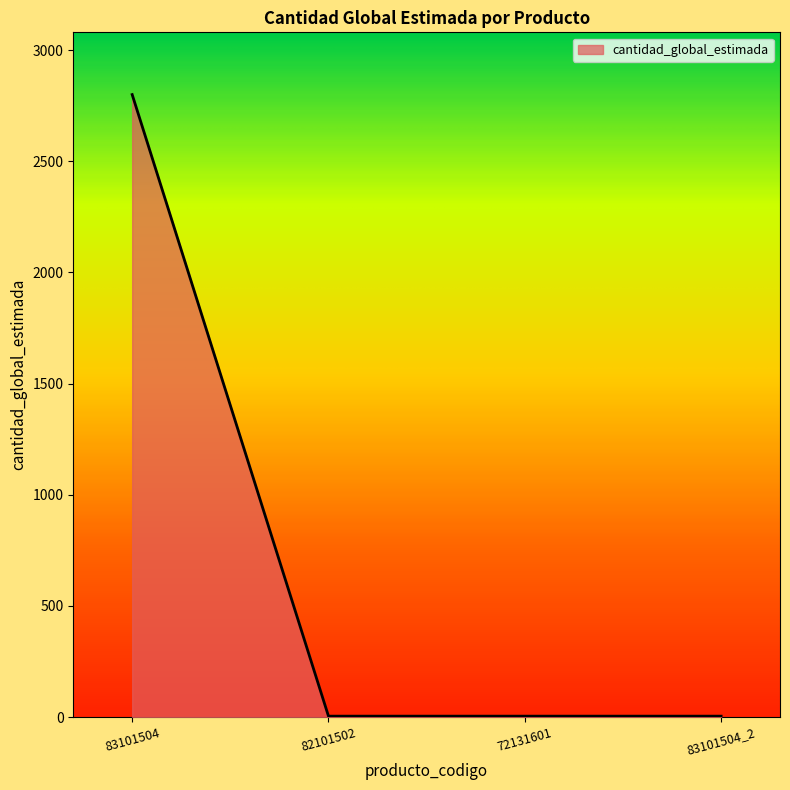

True or false: there are more than 1 points higher than both neighbors.

False